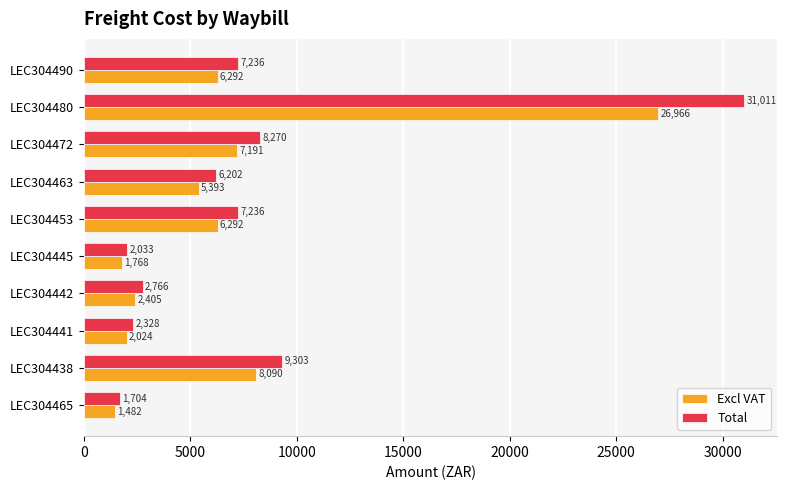

The value of Excl VAT at LEC304465 is 1482.0. True or false?

True